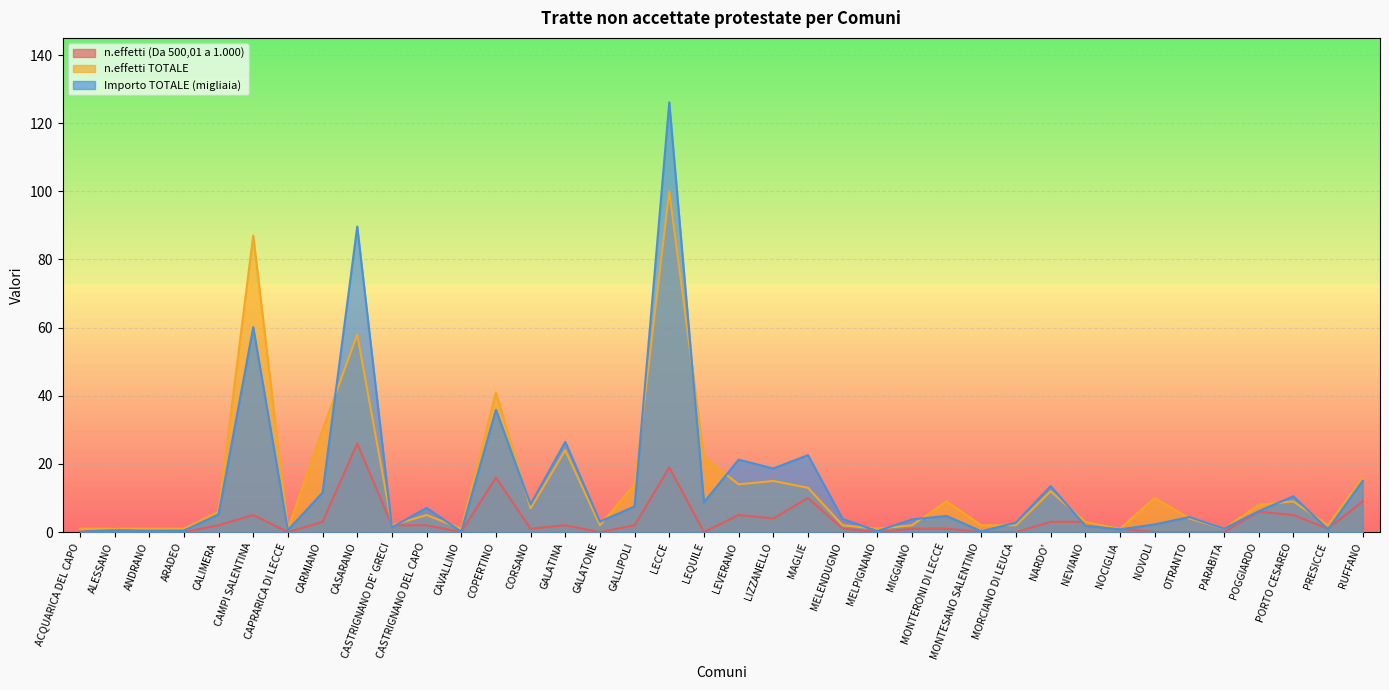

What is the label of the 5th point from the left?

CALIMERA